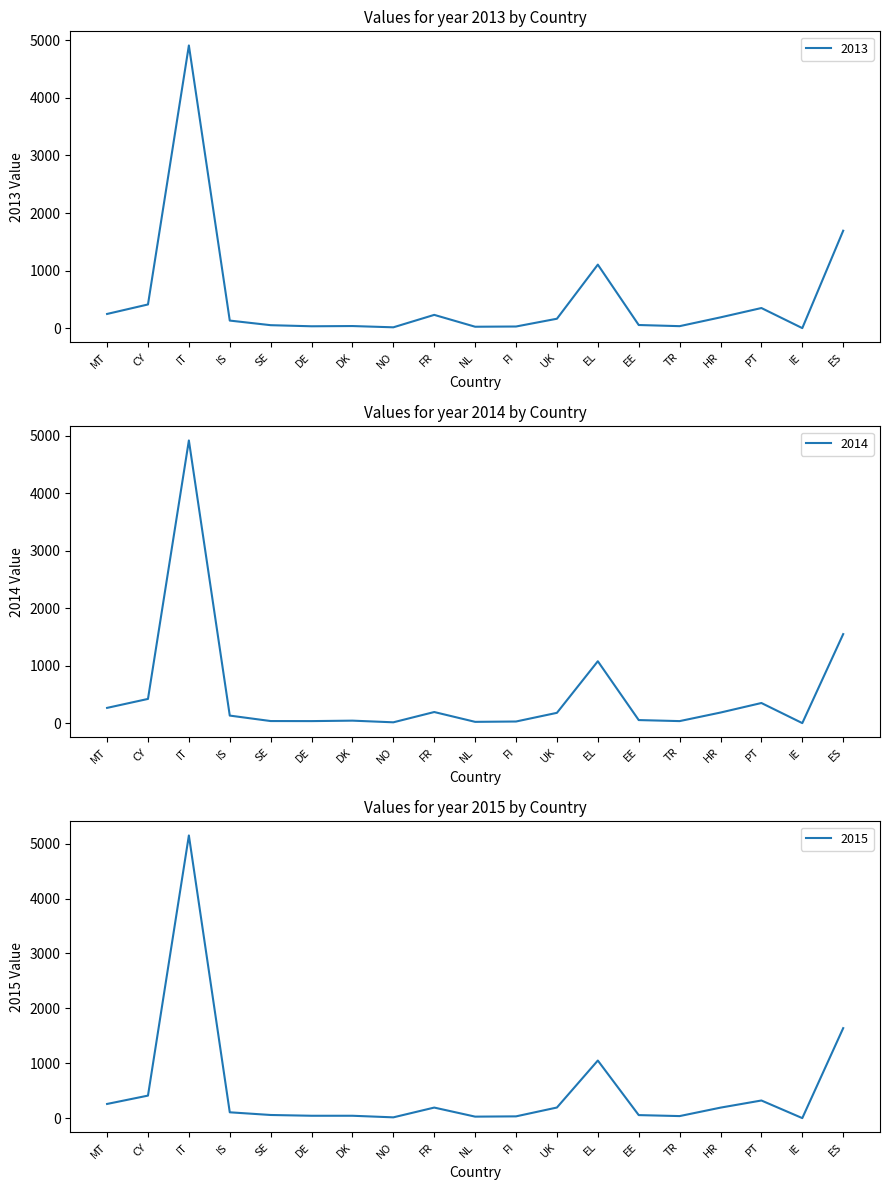

Reading left to right, extract all data points from this chart.

2013: MT=247	CY=412	IT=4911	IS=132	SE=52	DE=33	DK=37	NO=15	FR=231	NL=25	FI=29	UK=164	EL=1104	EE=55	TR=35	HR=188	PT=350	IE=1	ES=1693
2014: MT=266	CY=422	IT=4920	IS=132	SE=37	DE=36	DK=44	NO=15	FR=194	NL=23	FI=29	UK=180	EL=1078	EE=54	TR=36	HR=185	PT=351	IE=1	ES=1550
2015: MT=259	CY=411	IT=5150	IS=107	SE=58	DE=44	DK=44	NO=15	FR=193	NL=28	FI=33	UK=194	EL=1050	EE=56	TR=38	HR=192	PT=322	IE=1	ES=1640